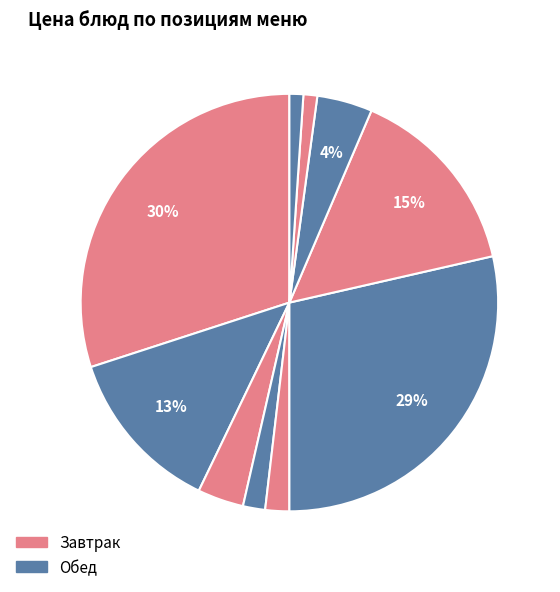

What is the smallest slice in the pie chart?

Хлеб пшеничный (обед)